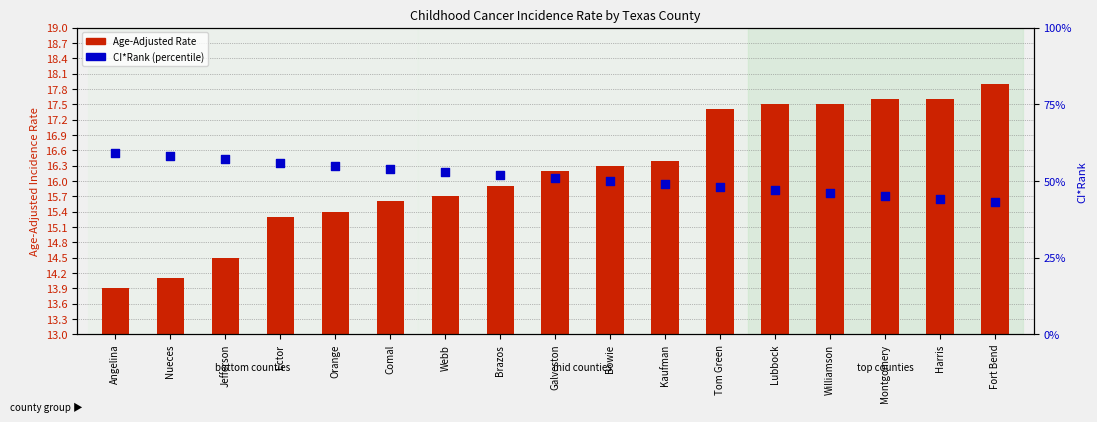

Is the value of CI*Rank at Bowie greater than the value of Age-Adjusted Rate at Jefferson?

Yes